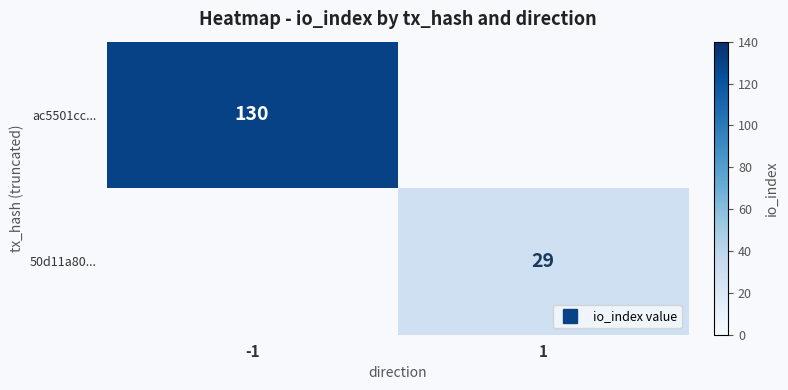

At which category is the sum across all series the highest?

-1